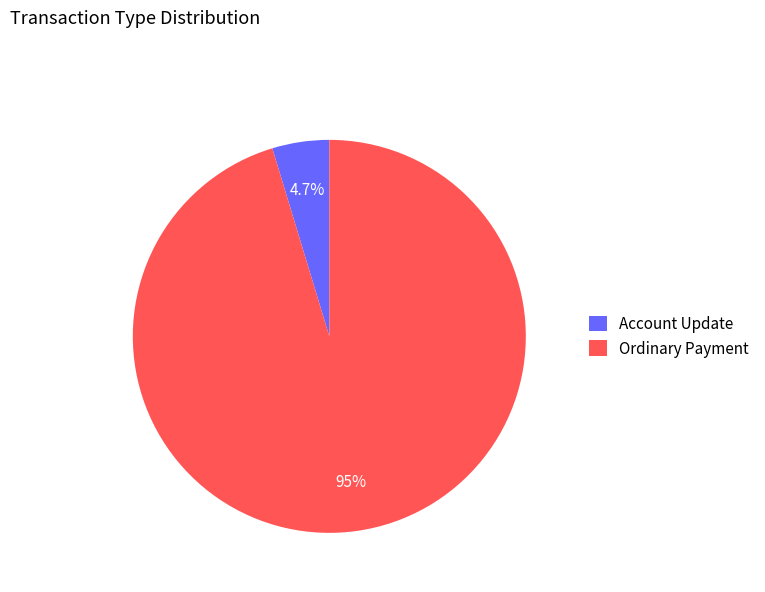

Count the number of slices in the pie.

2